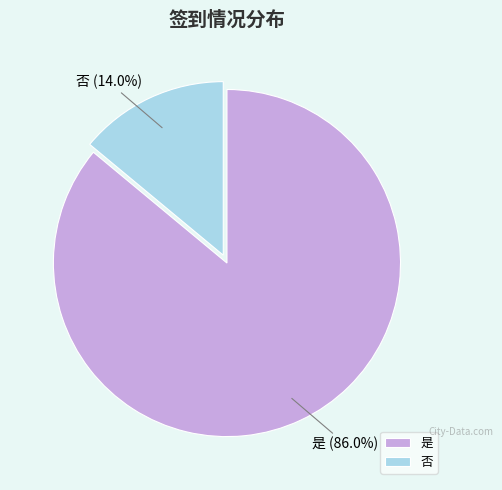

Which slice is the smallest?

否